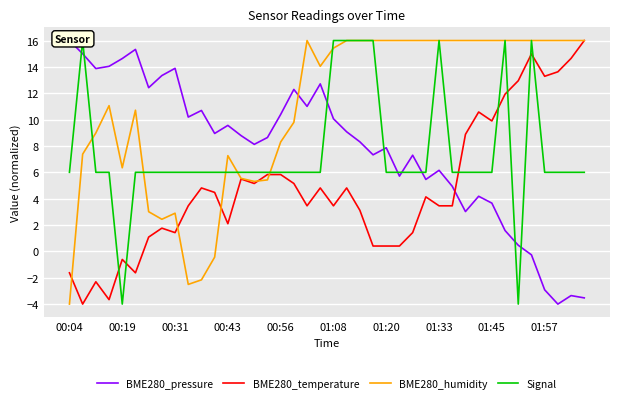

At which label does BME280_humidity reach its minimum?

00:04